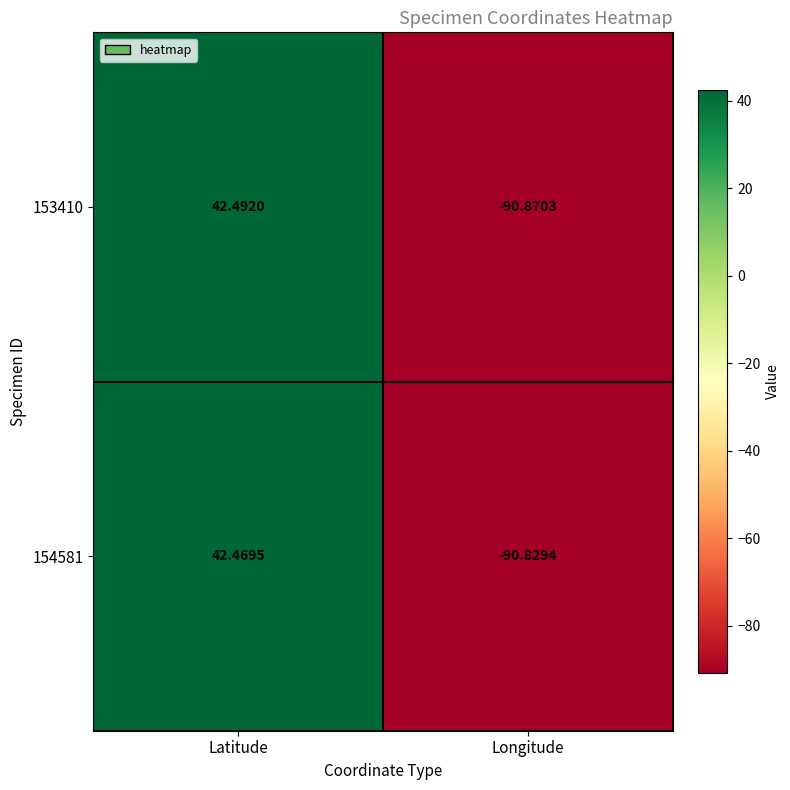

Which series has the widest spread of values?

153410